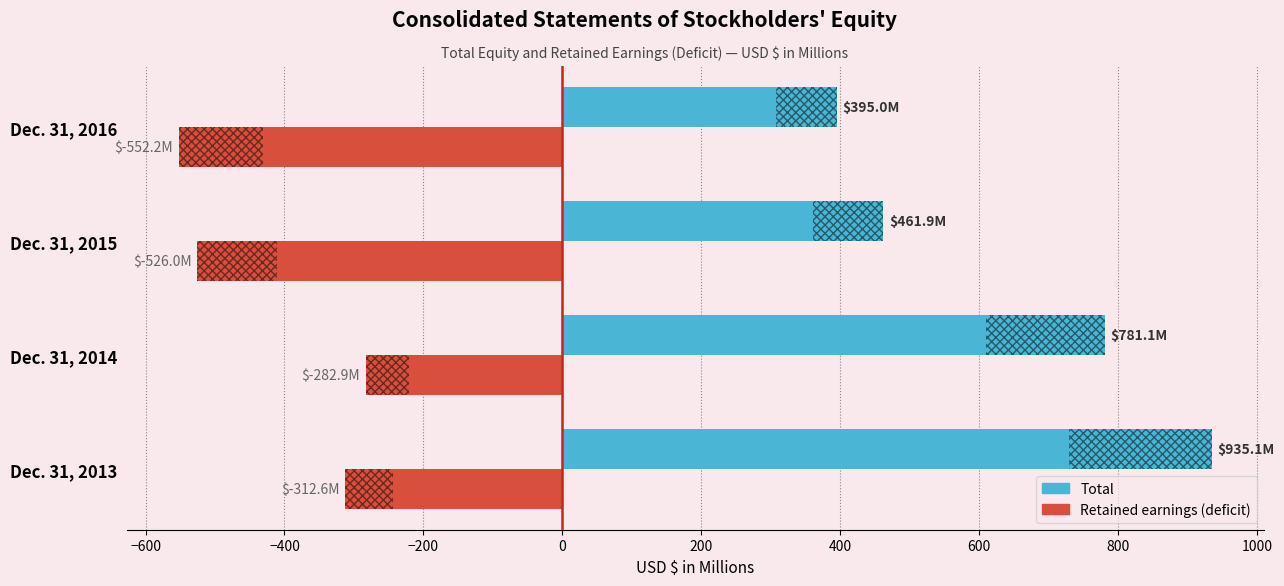

Which category has the highest value across all series?

Dec. 31, 2013